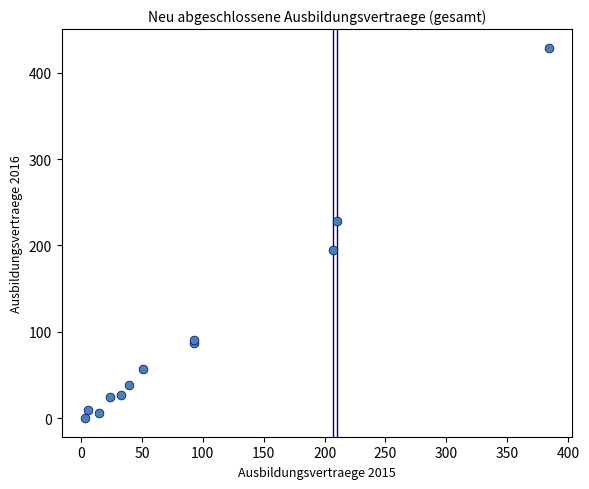

What Y value in the scatter plot is closest to 214?

228